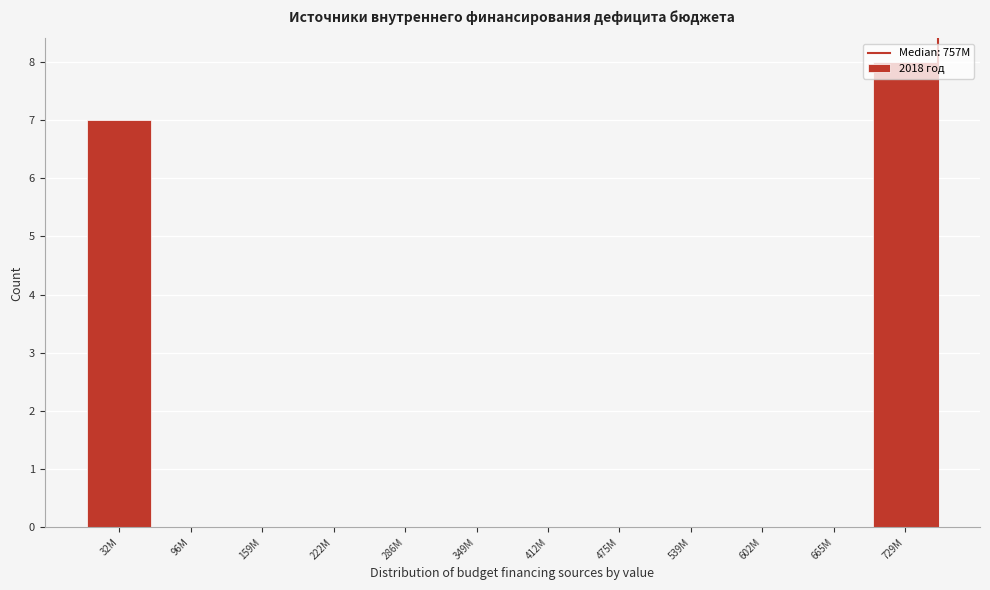

What is the greatest value displayed?

8